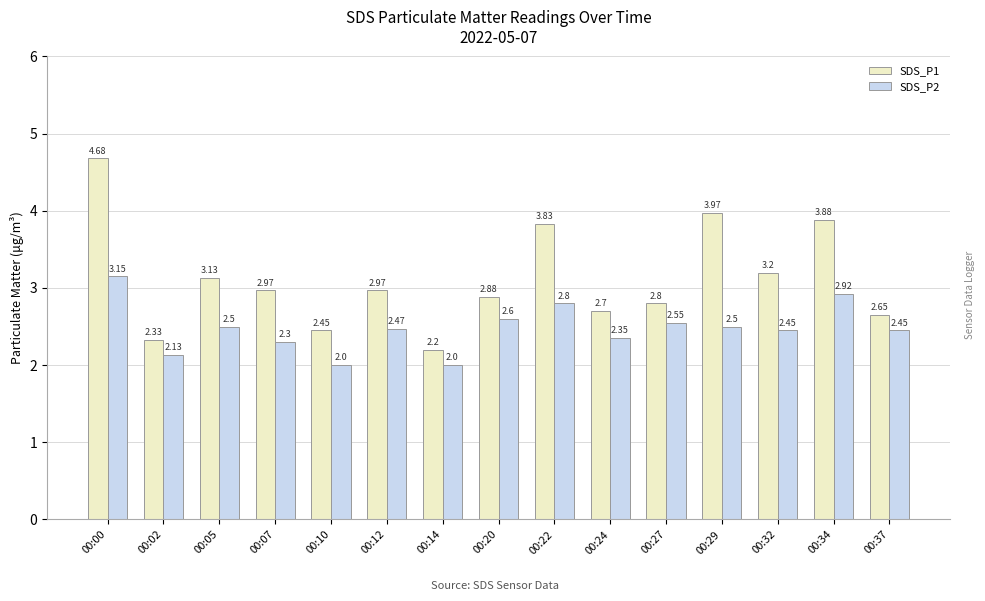

What is the value of the SDS_P1 bar at the 7th from the left?

2.2